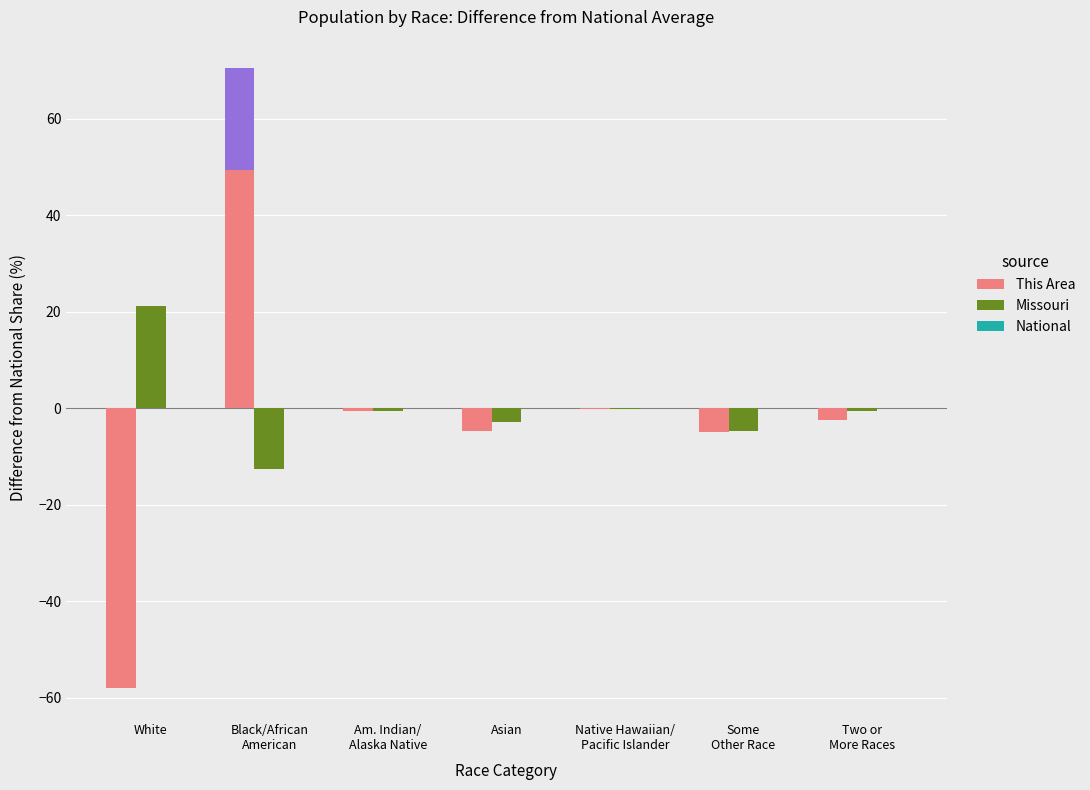

Where does the Missouri series first go above 0?

White